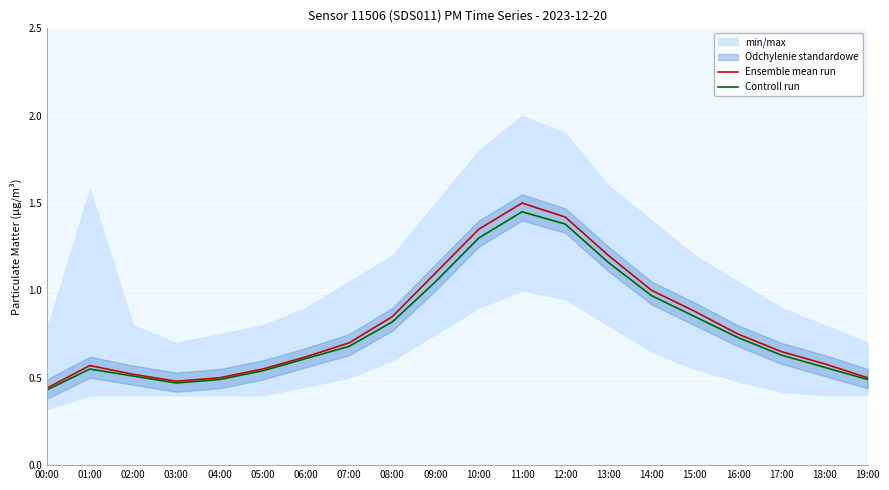

True or false: Ensemble mean run has a value of 0.3 at 09:00.

False